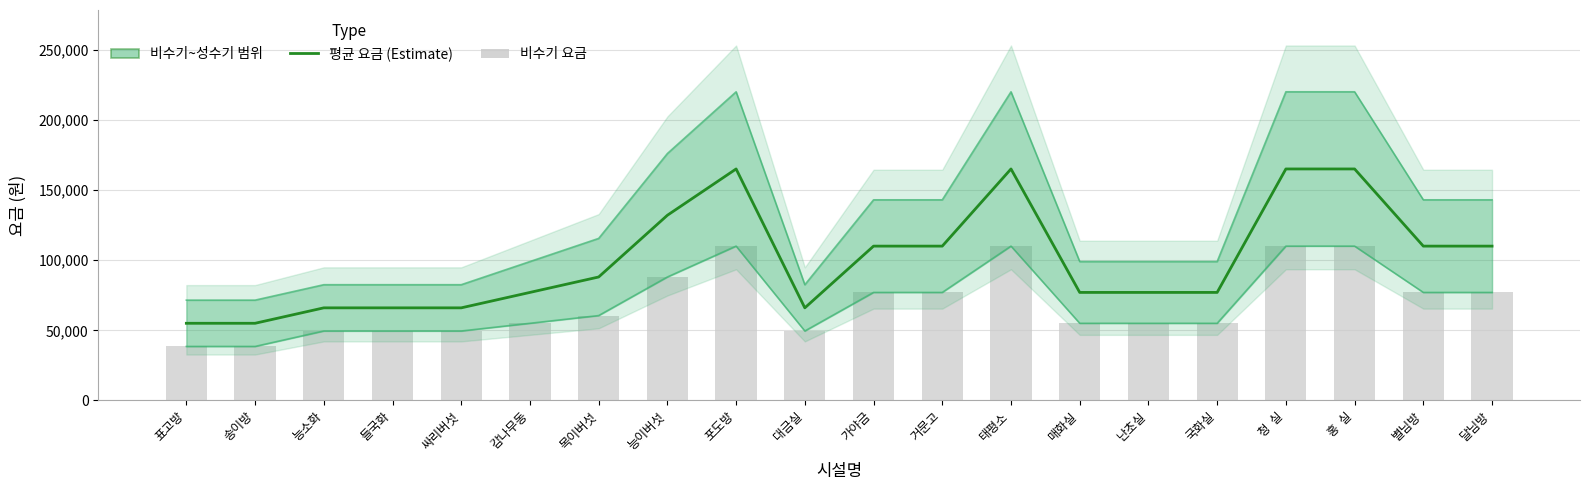

What is the sum of all 평균 요금 (Estimate) values?

2002000